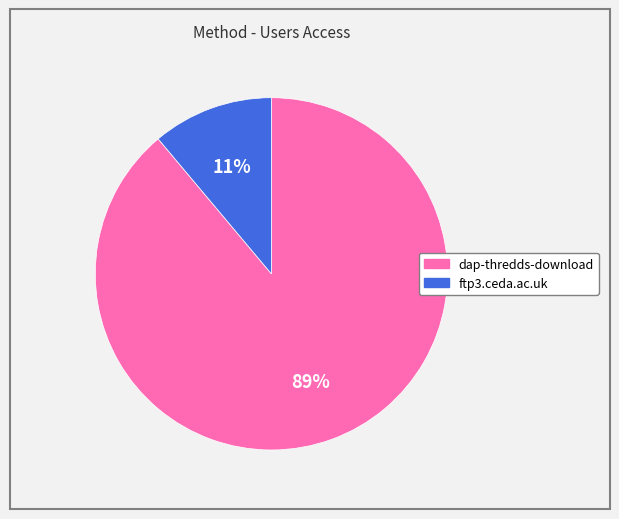

Is the sum of dap-thredds-download and ftp3.ceda.ac.uk greater than half?

Yes